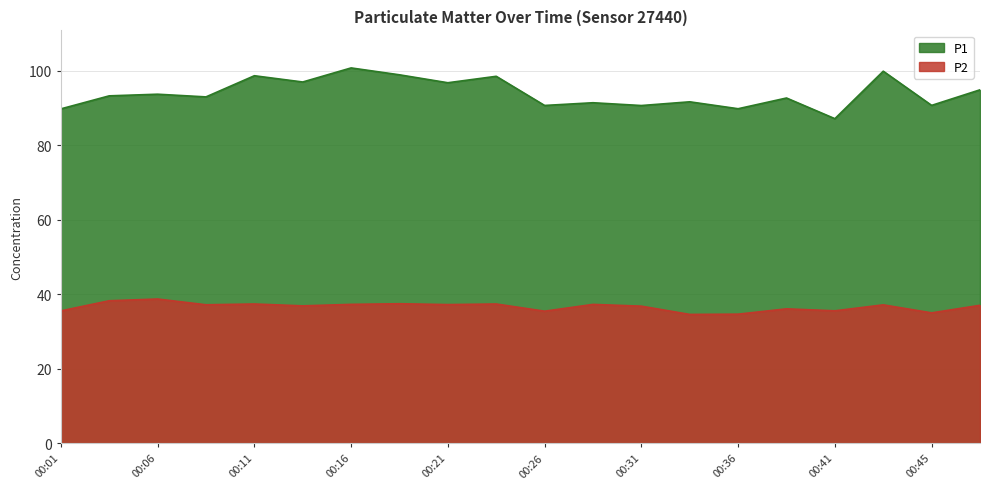

Between 00:26 and 00:48, which series saw the biggest shift?

P1